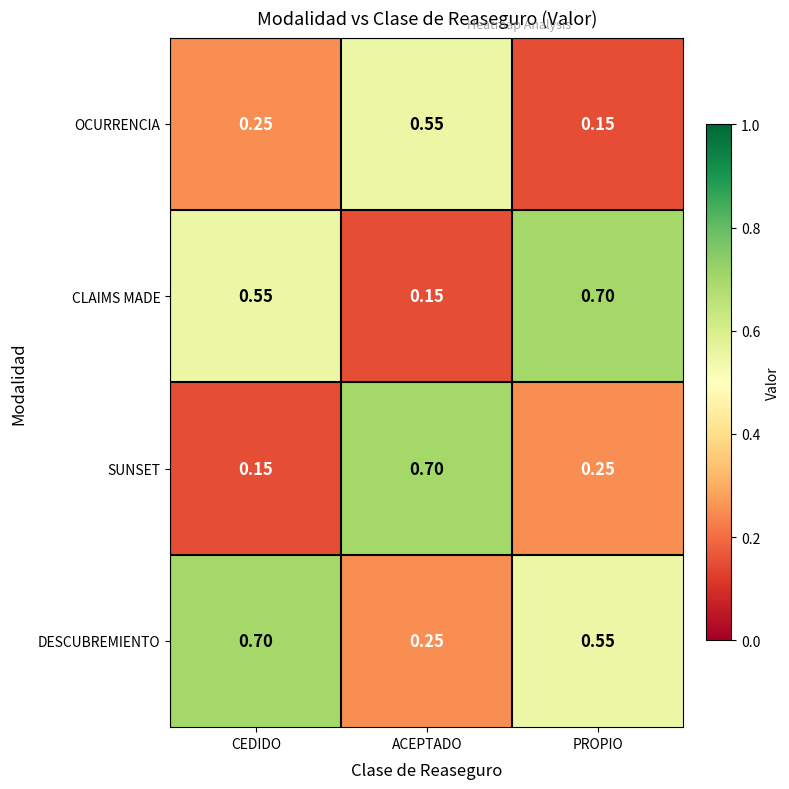

At how many categories does at least one series exceed 0?

3